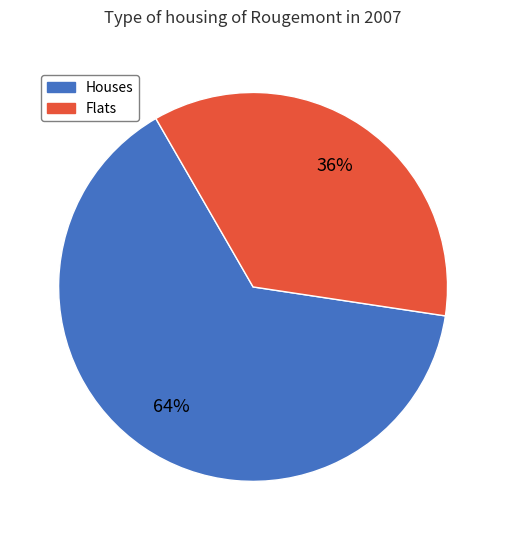

Is there a majority slice in this chart?

Yes